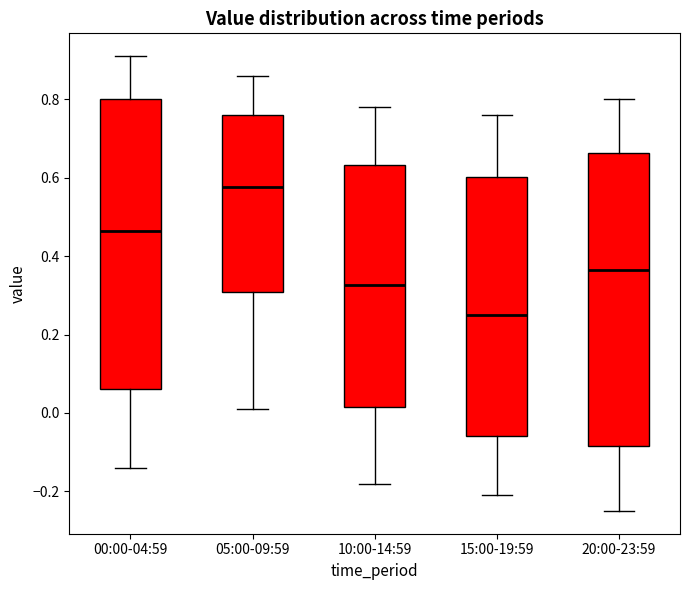

Reading left to right, transcribe this box plot: for each box, give where its median line is, the range the box spans, and where its two whiskers end, as read against the y-axis. The values are not printed on the chart, so give them approximately, as read against the axis.

00:00-04:59: median 0.46, box 0.06 to 0.80, whiskers -0.14 to 0.92
05:00-09:59: median 0.58, box 0.30 to 0.76, whiskers 0.02 to 0.86
10:00-14:59: median 0.32, box 0.02 to 0.64, whiskers -0.18 to 0.78
15:00-19:59: median 0.26, box -0.06 to 0.60, whiskers -0.20 to 0.76
20:00-23:59: median 0.36, box -0.08 to 0.66, whiskers -0.24 to 0.80